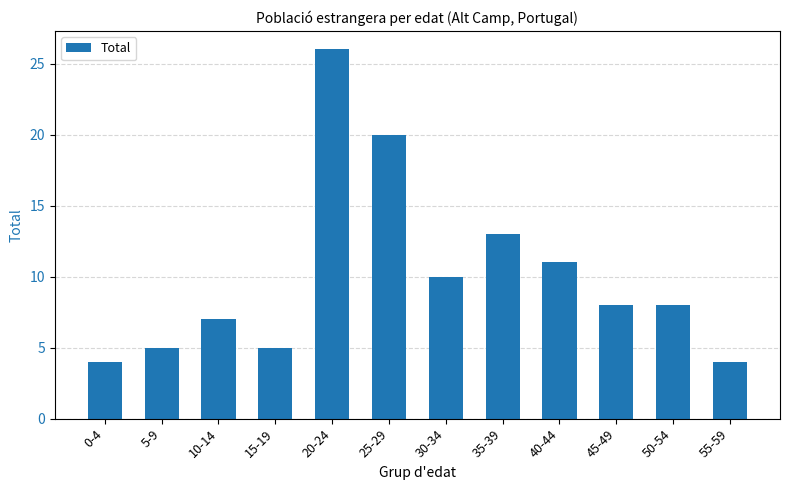

Reading left to right, list all the values displayed in this chart.

0-4=4	5-9=5	10-14=7	15-19=5	20-24=26	25-29=20	30-34=10	35-39=13	40-44=11	45-49=8	50-54=8	55-59=4